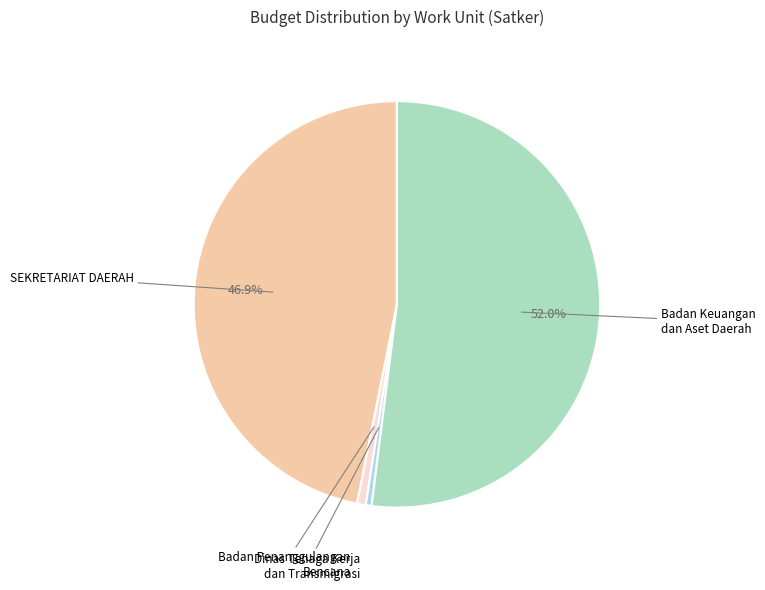

Is there a majority slice in this chart?

Yes